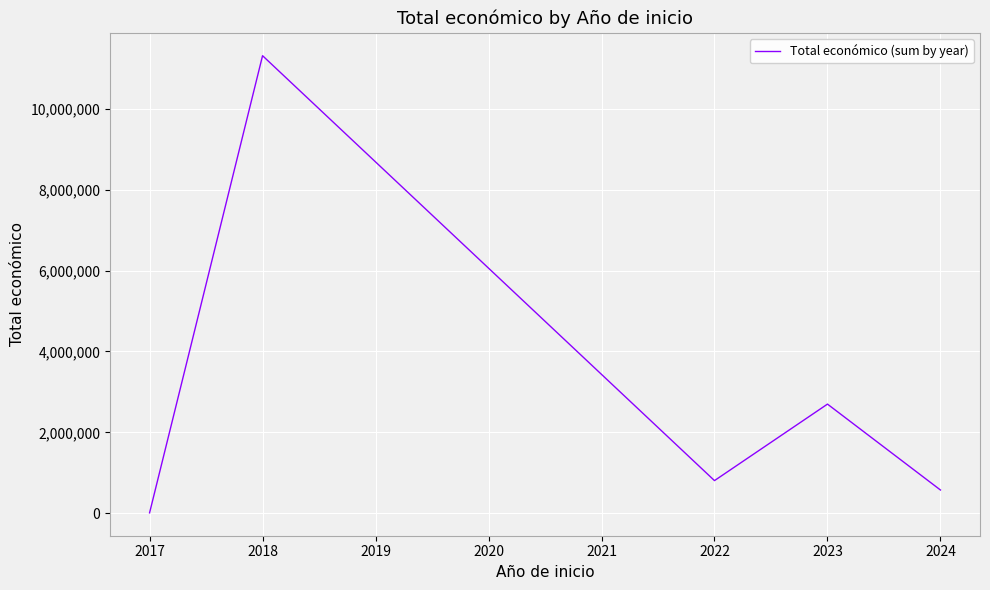

Rank the categories by value from lowest to highest.

2017, 2024, 2022, 2023, 2018